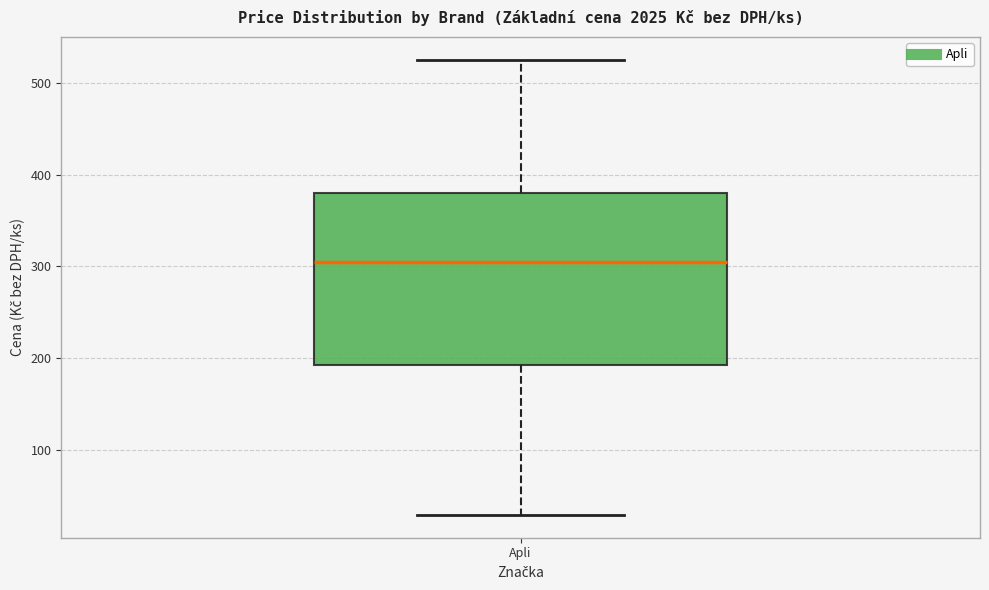

Where is the upper edge of the box for Apli on the y-axis? The values are not printed on the chart, so give them approximately, as read against the axis.

380